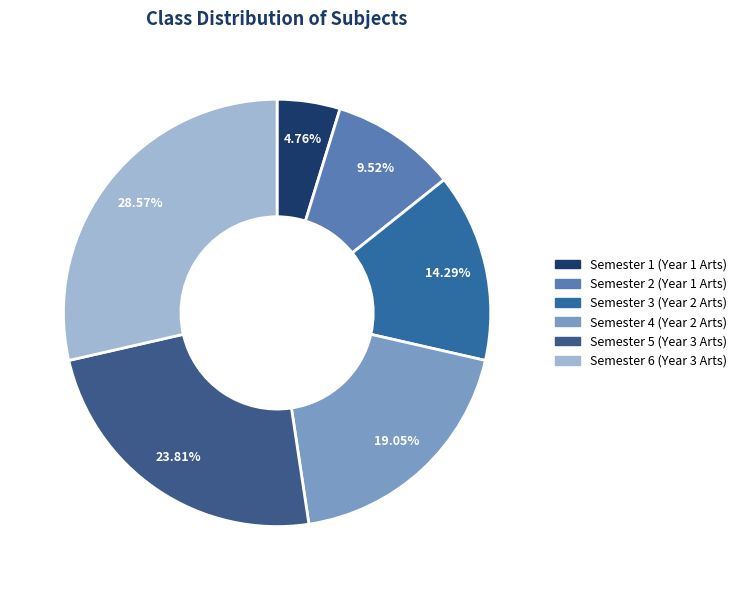

To the nearest percent, what is the average slice percentage?

17%